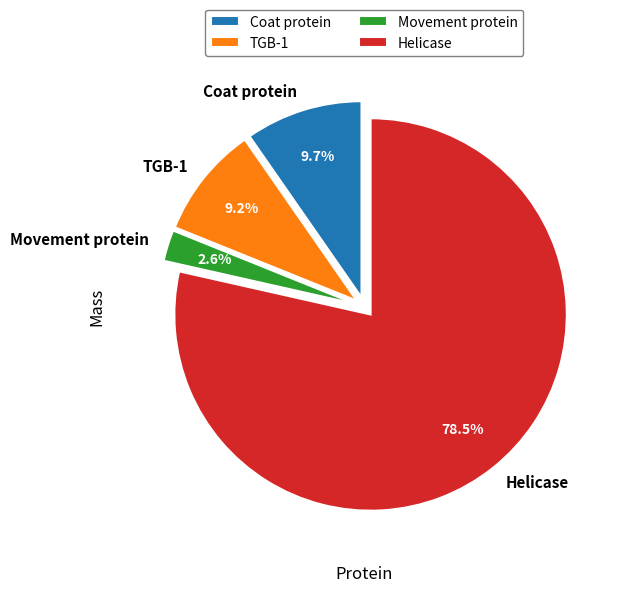

Count the number of slices in the pie.

4